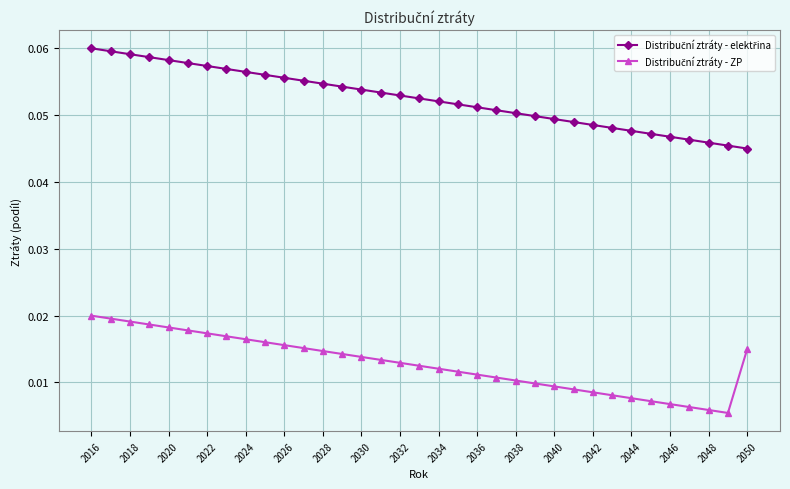

At how many categories does at least one series exceed 0?

35